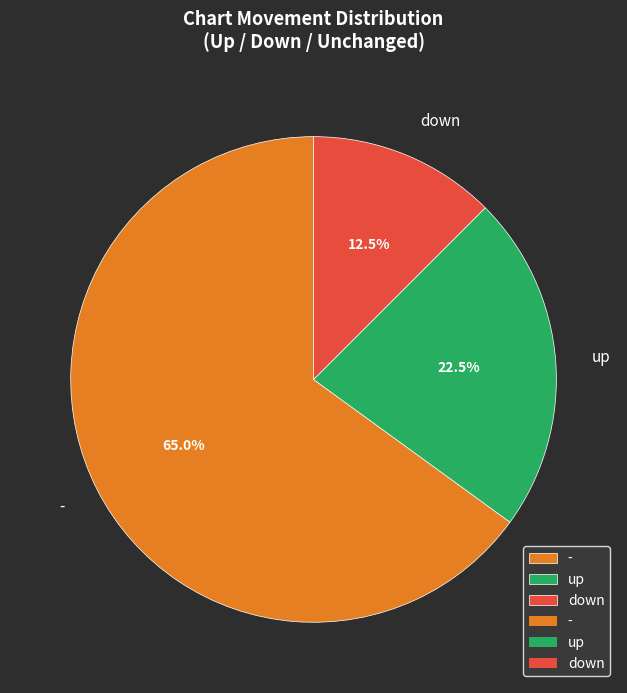

Does down account for over 50% of the chart?

No